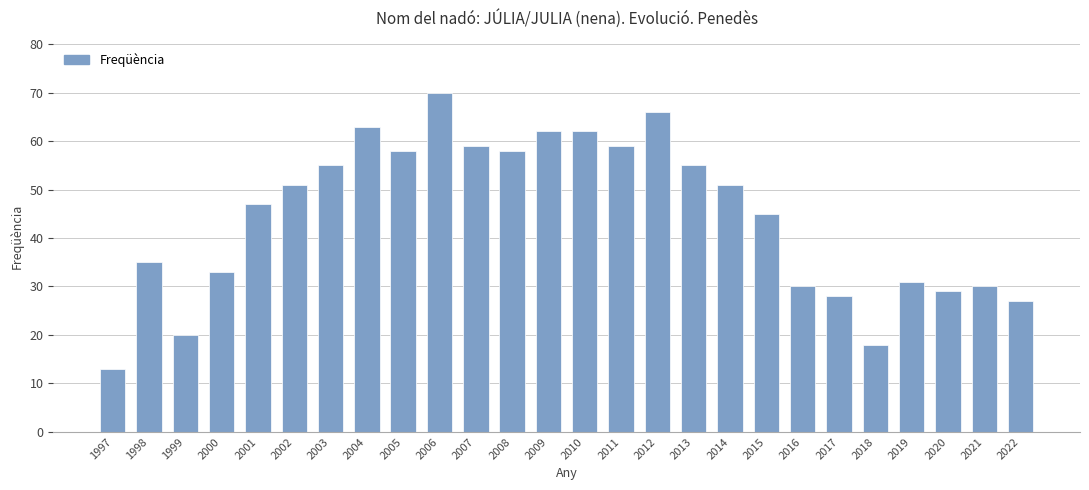

What is the approximate value at 2010?

62